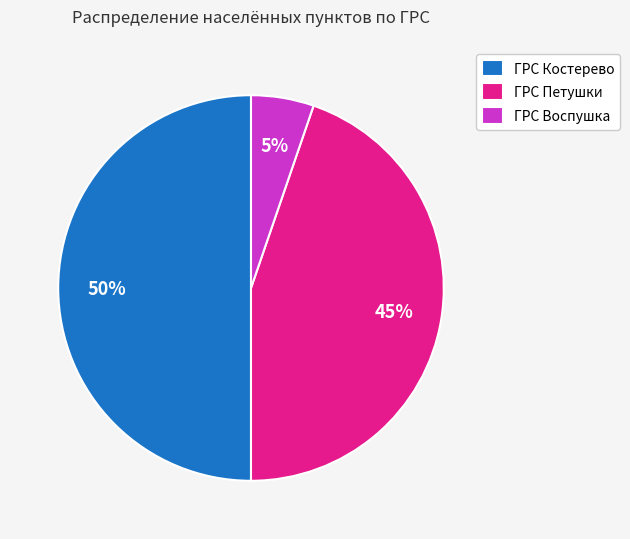

To the nearest percent, what percentage of the pie is ГРС Воспушка?

5%